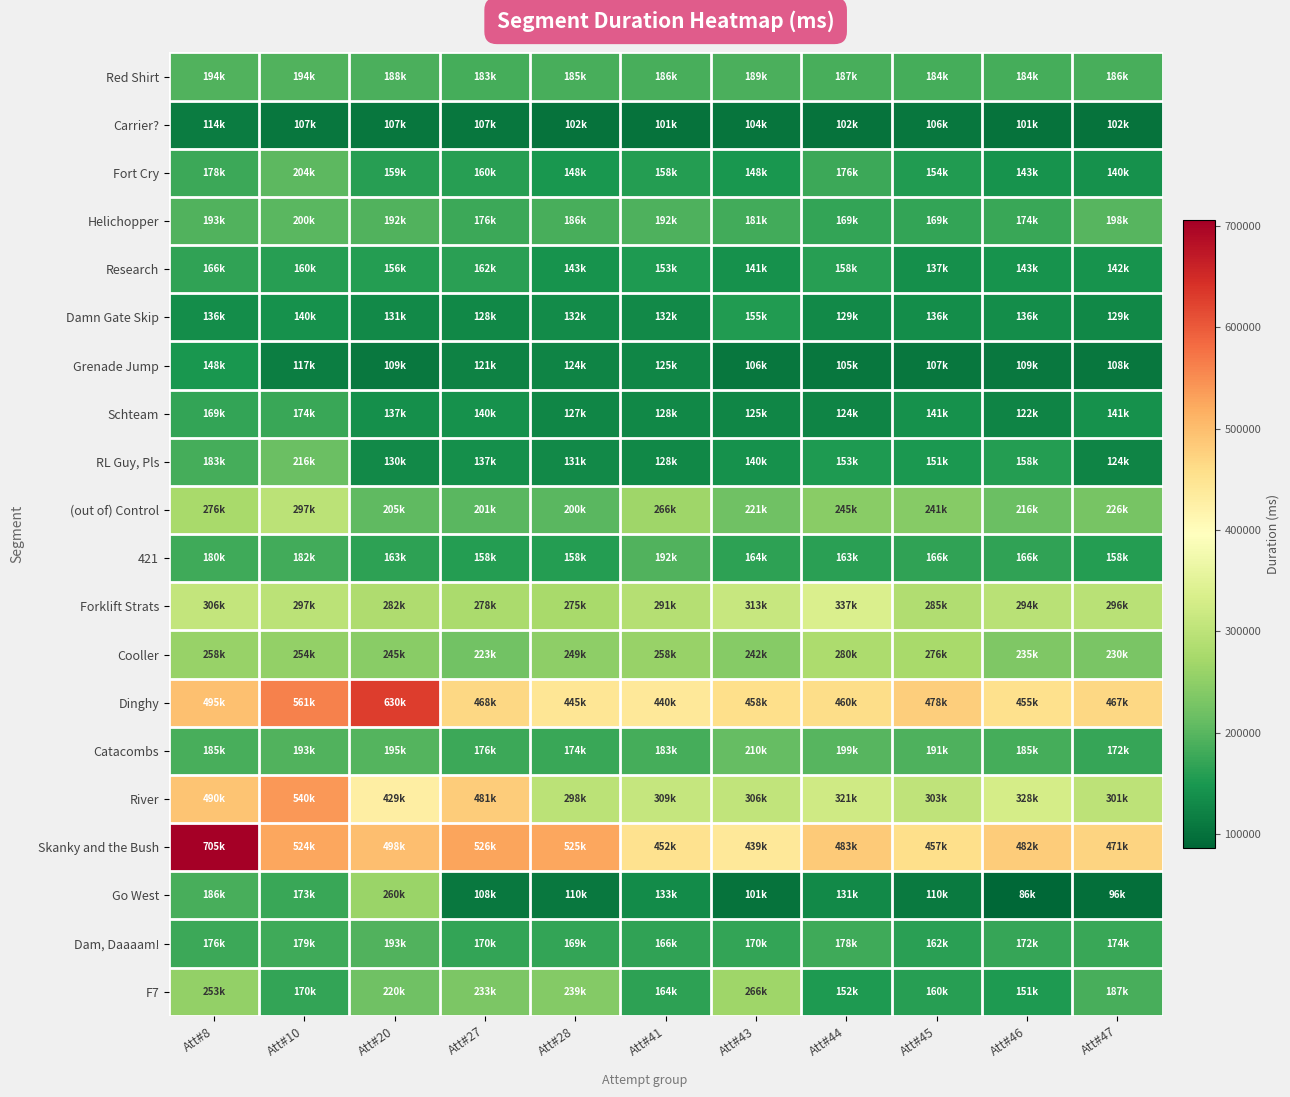

At which category does the chart reach its peak across all series?

Att#8